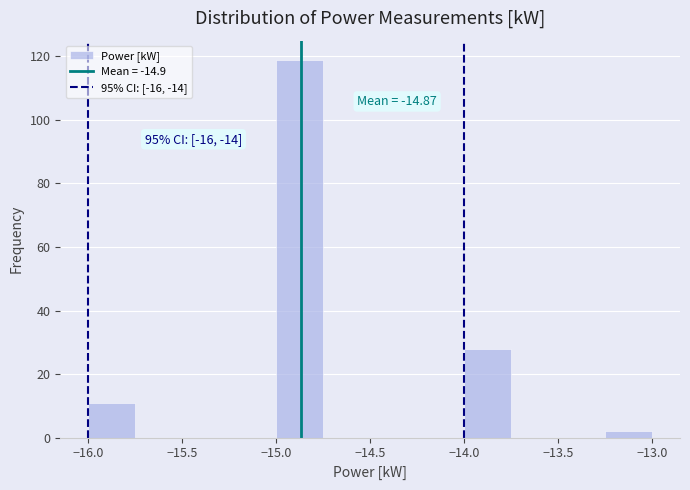

Which range on the x-axis has the tallest bar?

-15.00 to -14.75